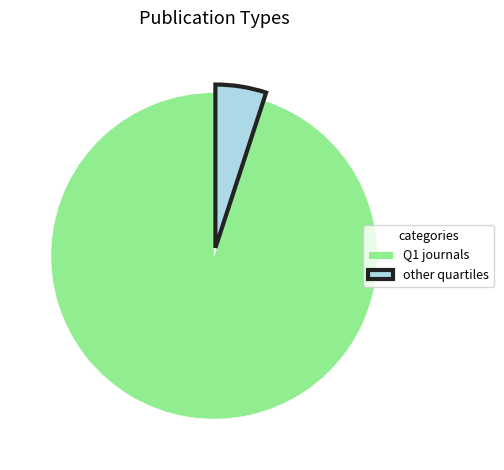

Is it true that Q1 journals is 99% of the pie?

False